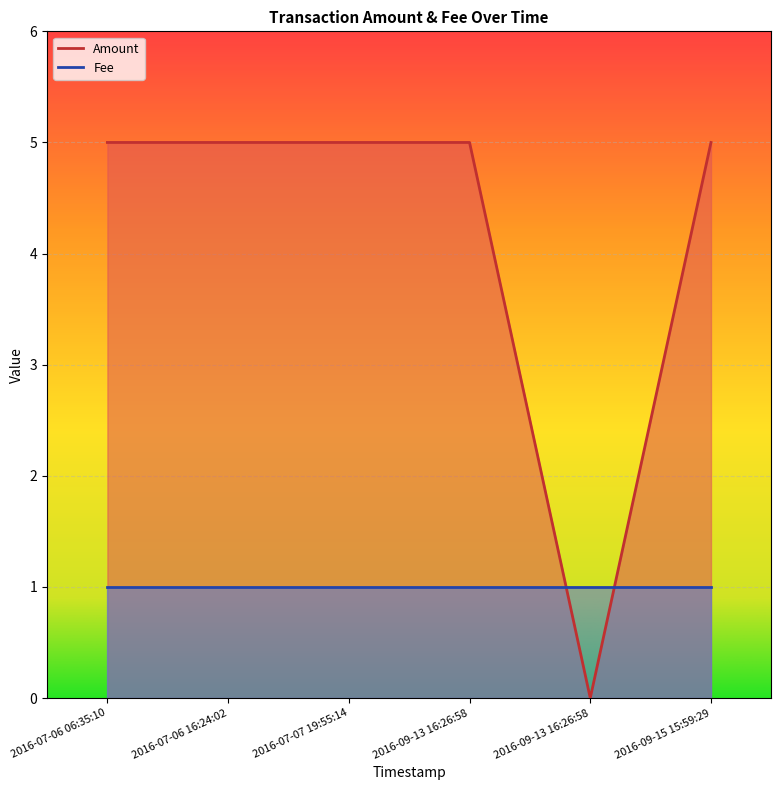

What is the greatest value displayed?

5